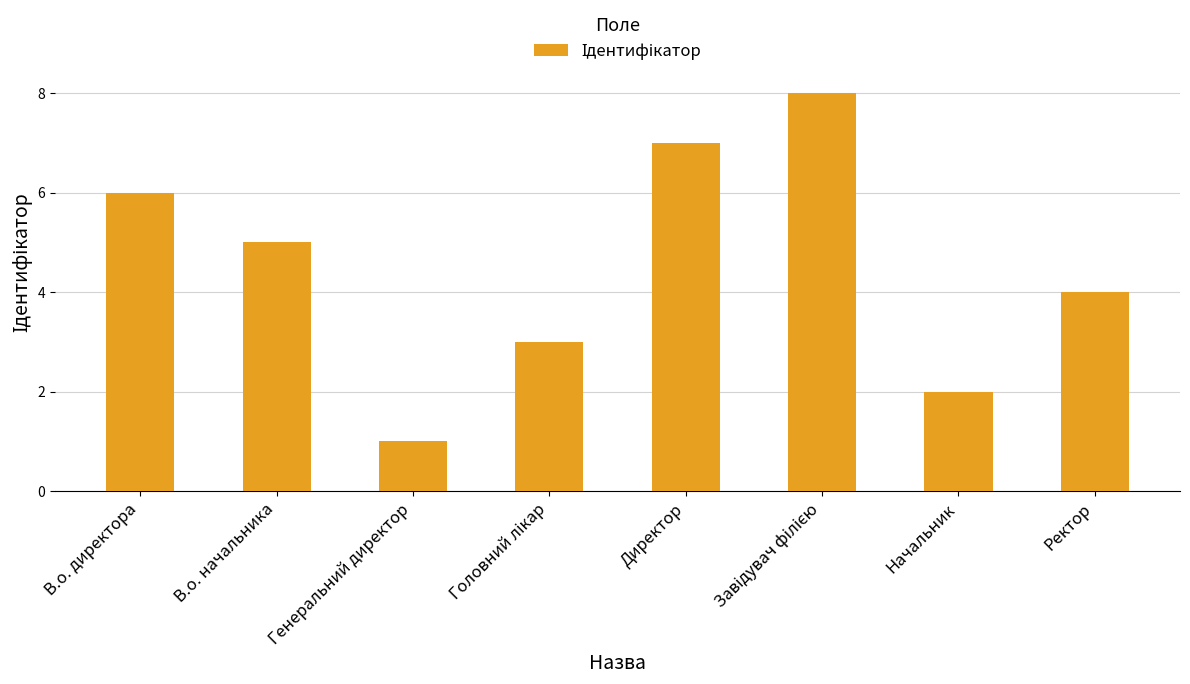

Between В.о. директора and Директор, which is larger?

Директор